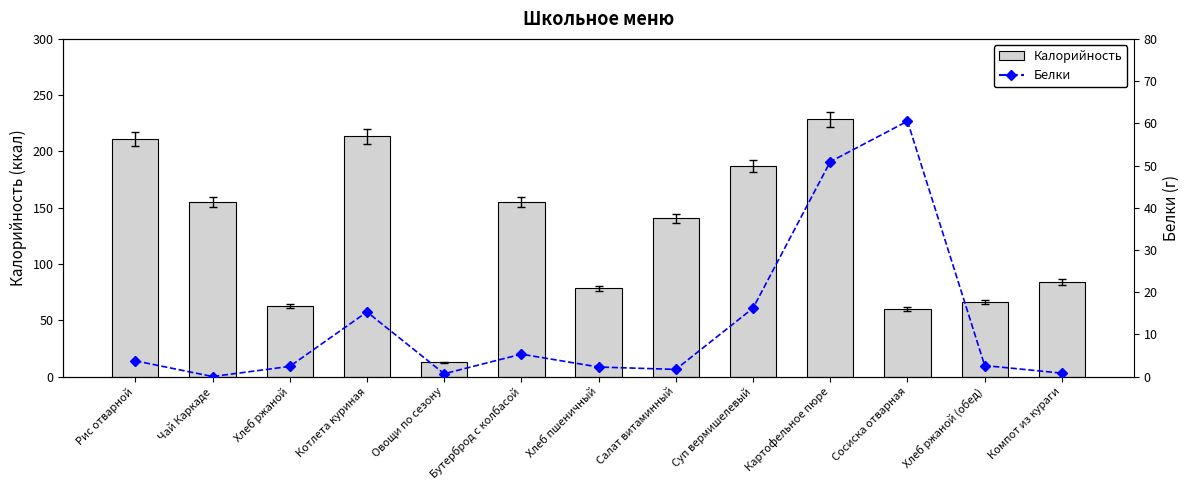

What is the total value across all series at Картофельное пюре?

279.5